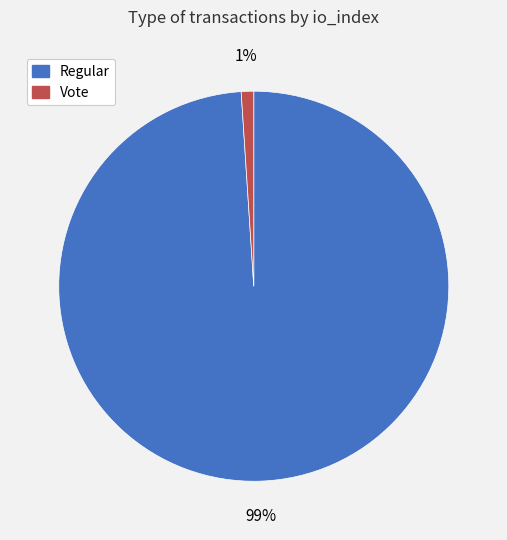

Is there a majority slice in this chart?

Yes